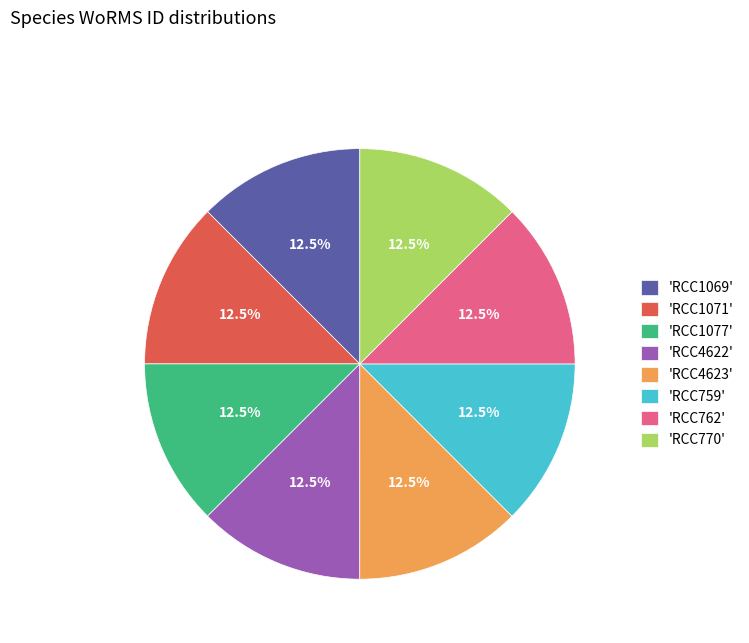

What is the total percentage of 'RCC762' and 'RCC759'?

25.0%